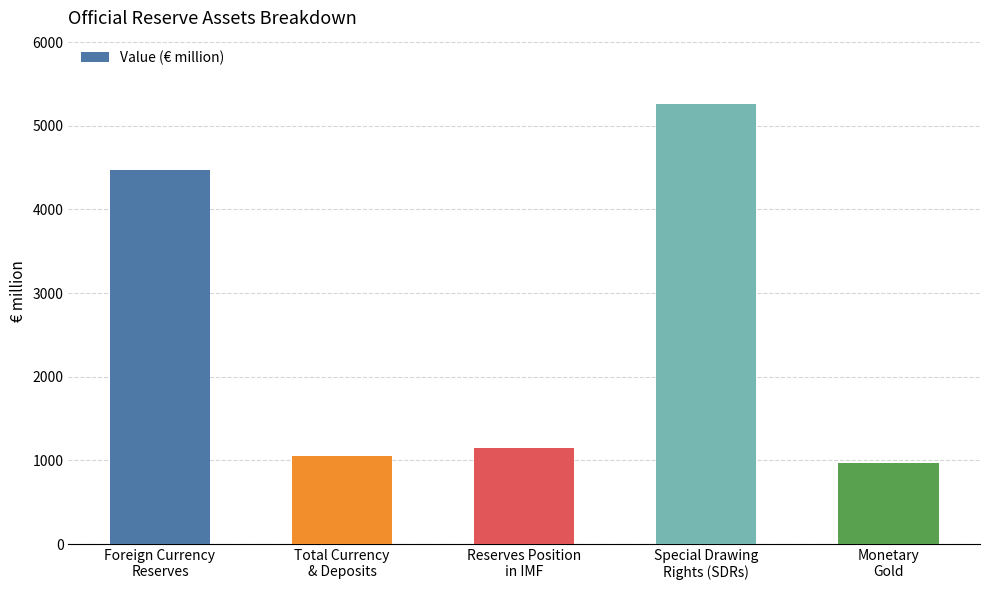

What is the label of the 1st bar from the left?

Foreign Currency
Reserves